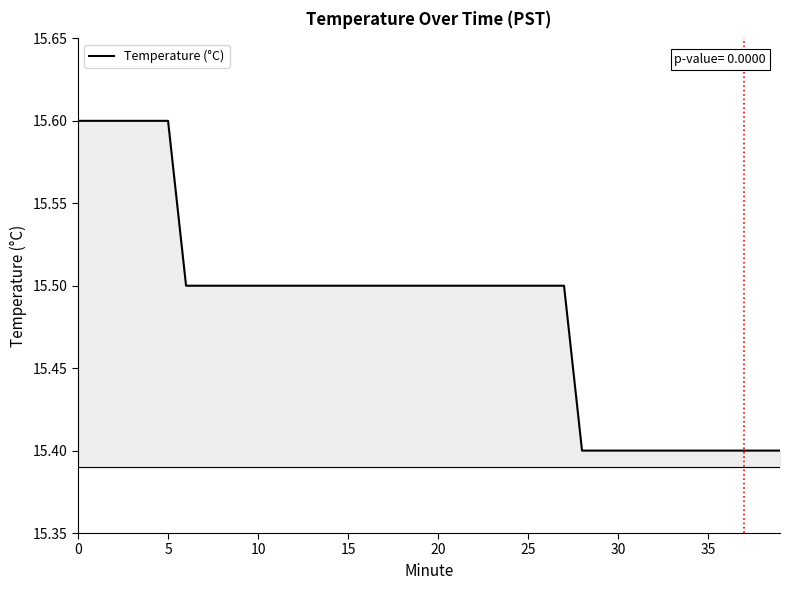

What is the maximum value shown in the chart?

15.6